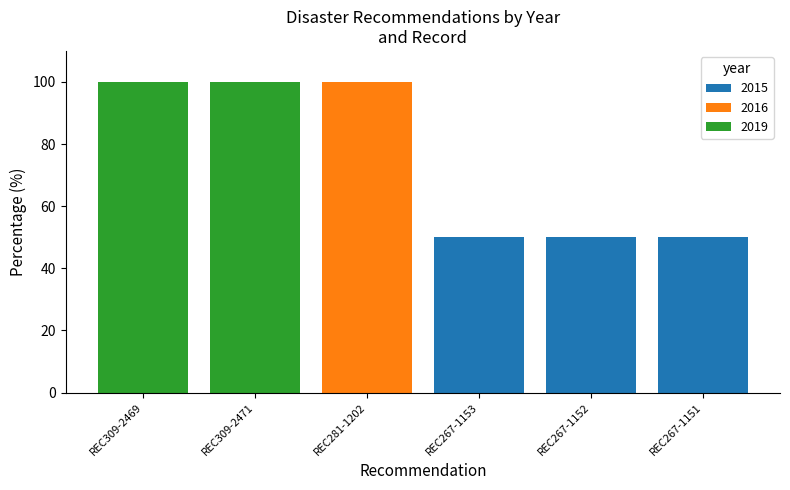

How many distinct data groups are displayed?

3